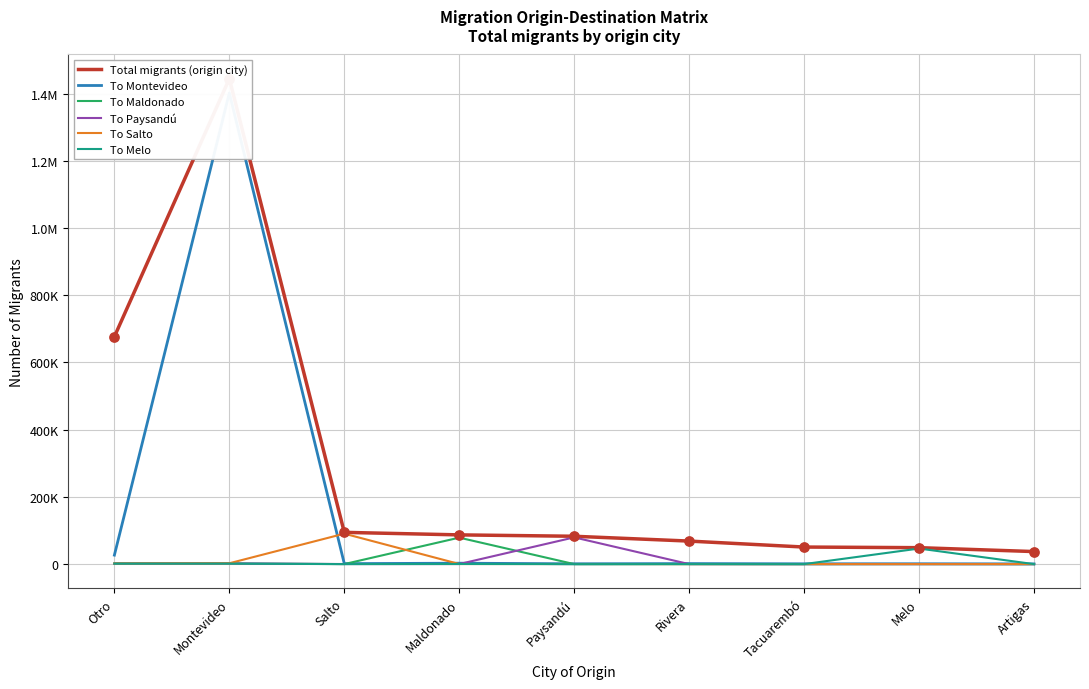

Which series has the largest Y range (max minus min)?

Total migrants (origin city)